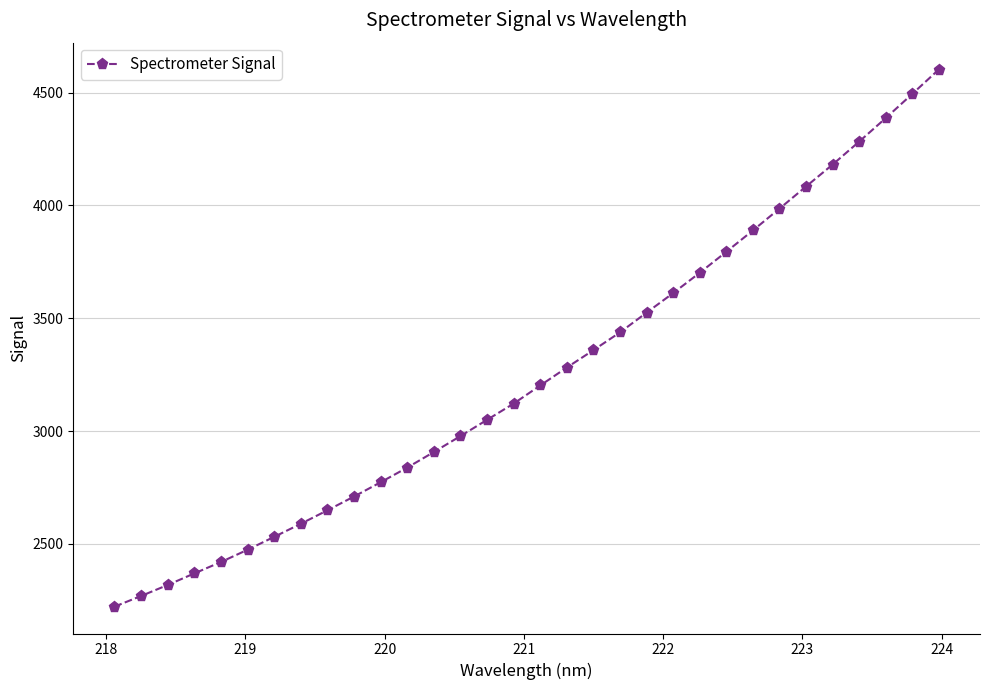

True or false: there are more than 0 points higher than both neighbors.

False